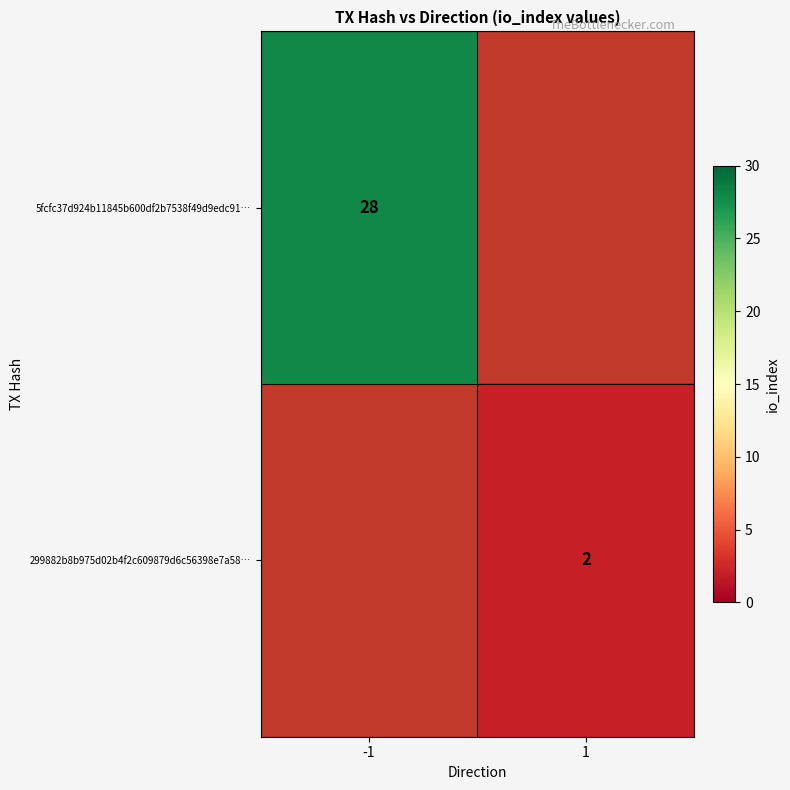

The value of 299882b8b975d02b4f2c609879d6c56398e7a58… at 1 is 2. True or false?

True